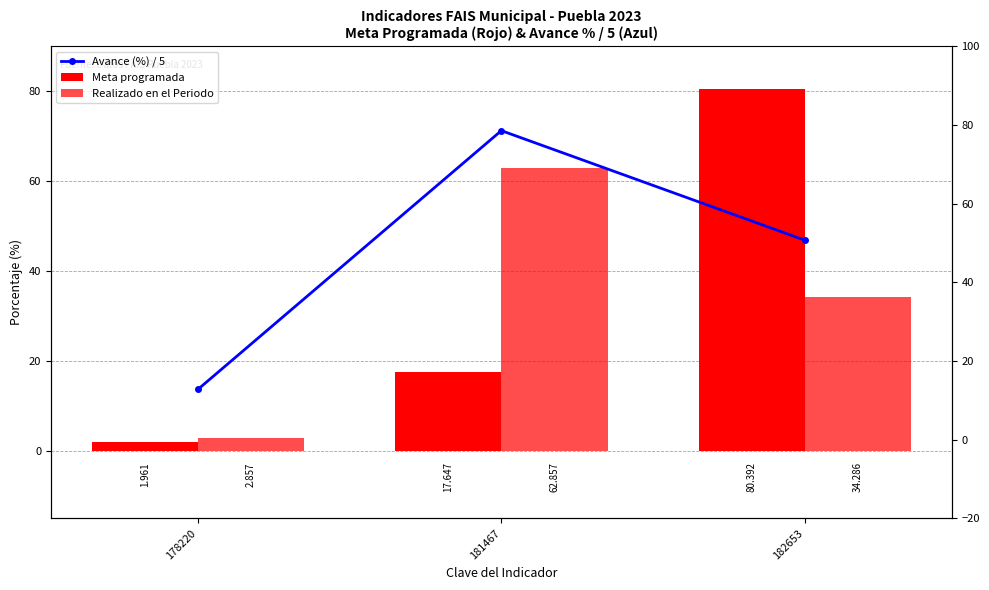

Count the number of data series in this chart.

3